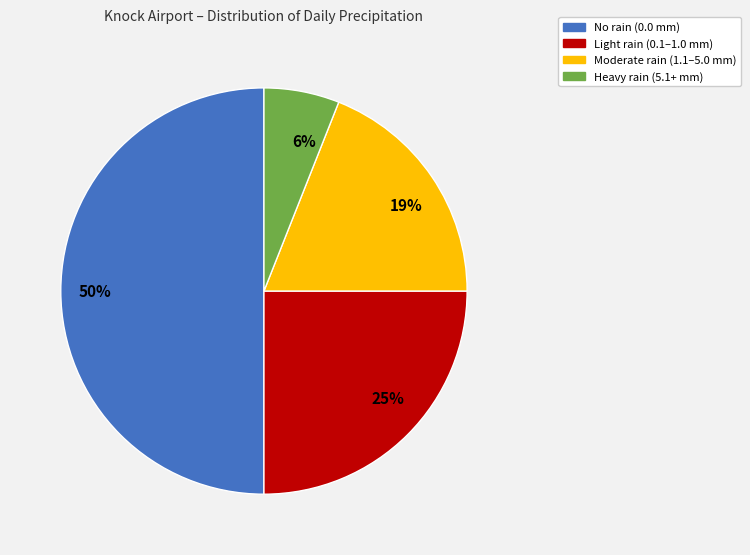

Is 6% the majority of the pie?

No